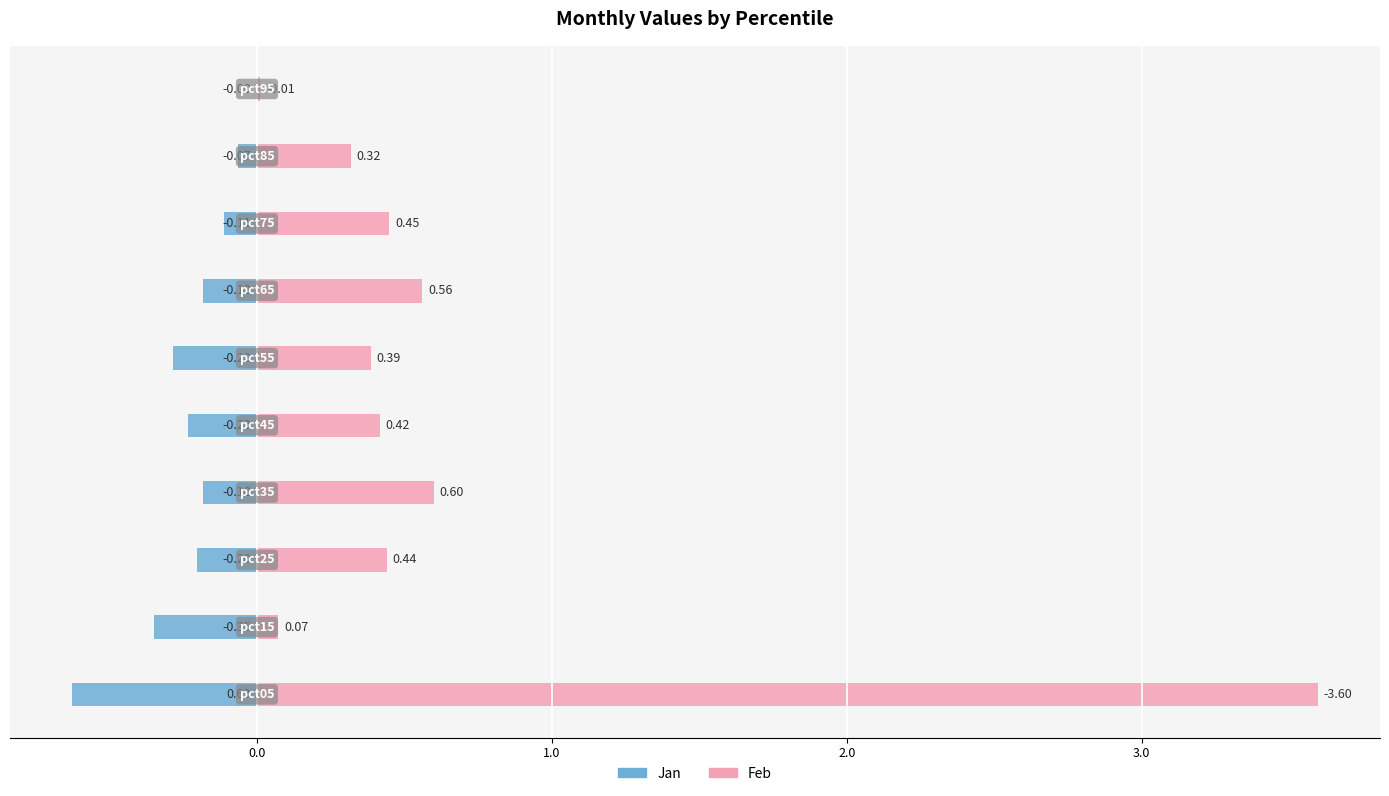

Which series has the largest range (max minus min)?

Feb